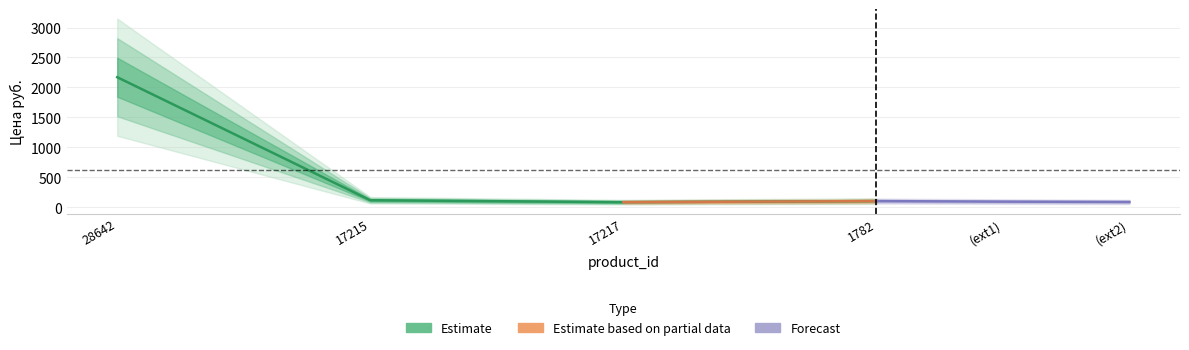

Does the chart display data point markers on the line(s)?

No